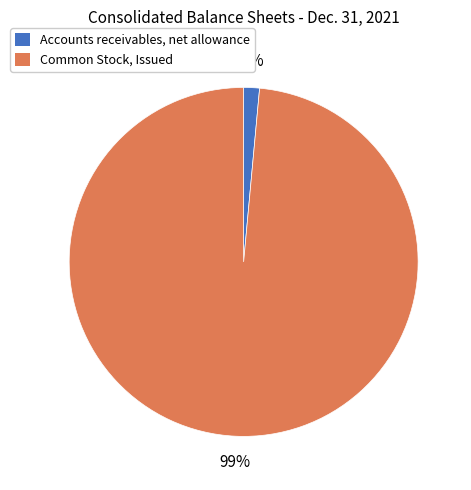

True or false: Accounts receivables, net allowance accounts for 1% of the total.

True